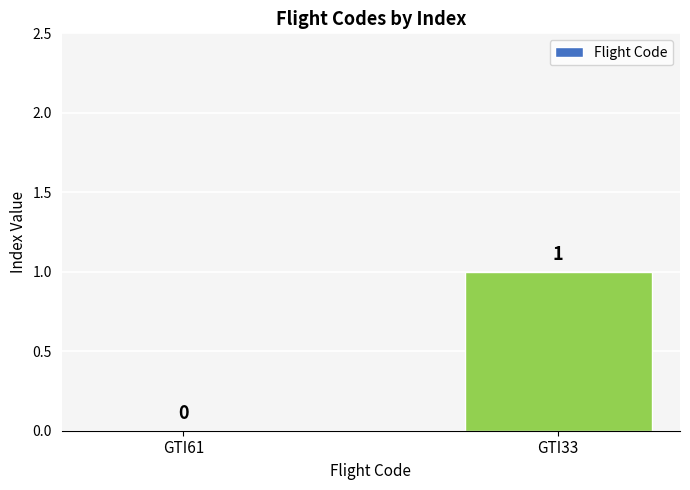

At which label is the value closest to 0?

GTI61